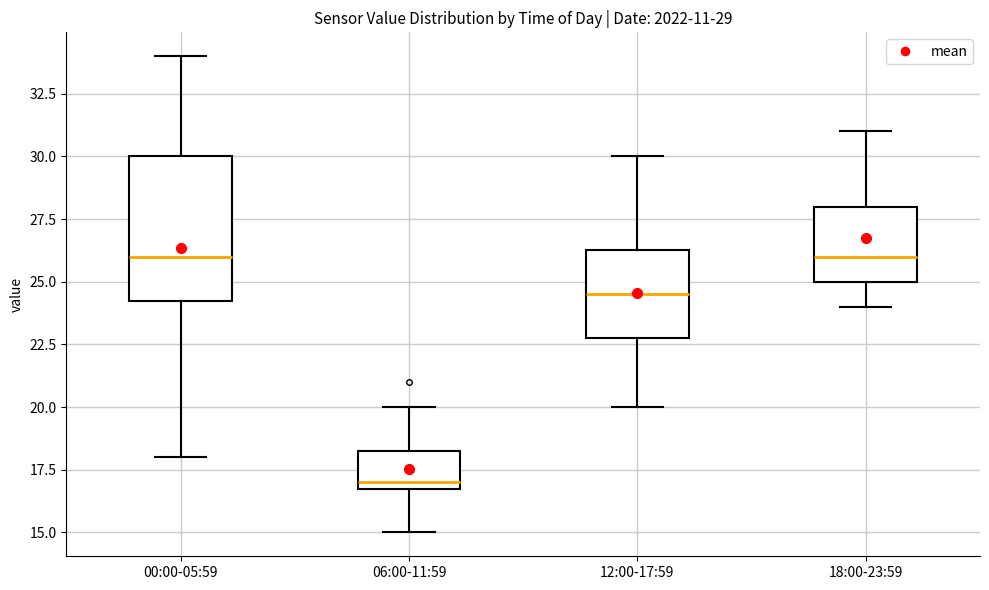

Which box is the tallest, from its lower edge to its upper edge?

00:00-05:59